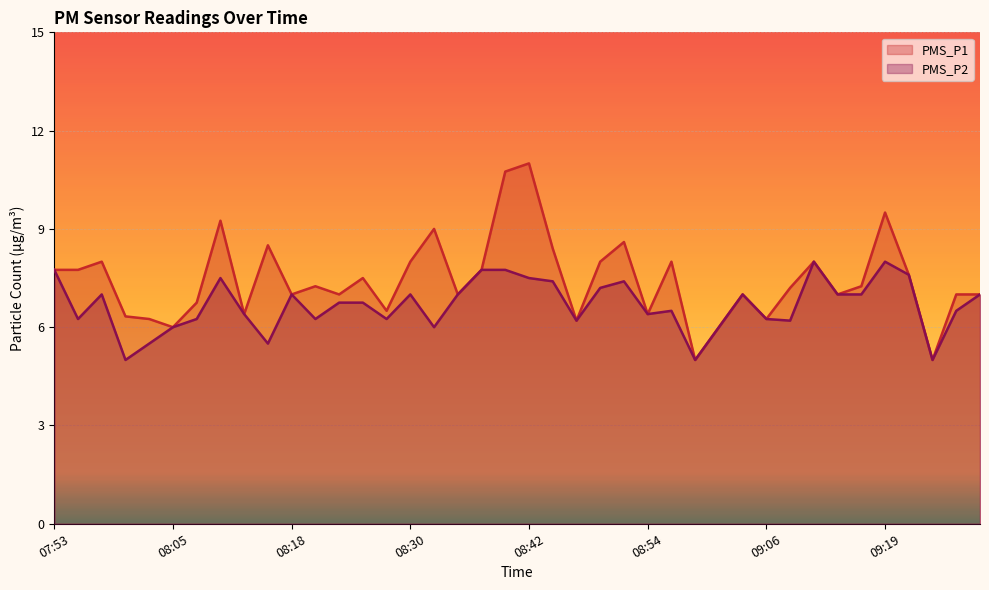

True or false: PMS_P2 and PMS_P1 cross at least once.

False